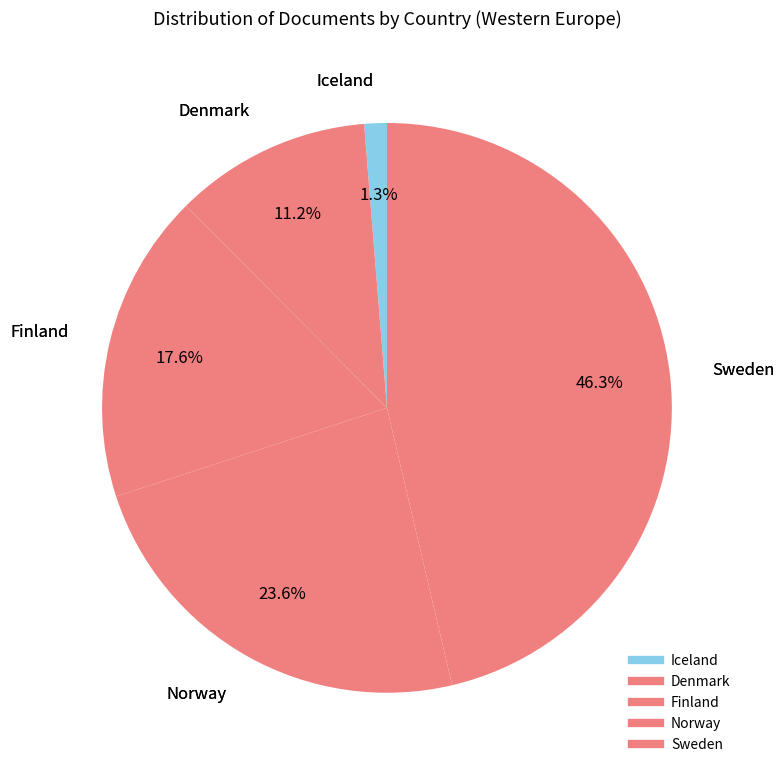

Rank the categories by value from highest to lowest.

Sweden, Norway, Finland, Denmark, Iceland